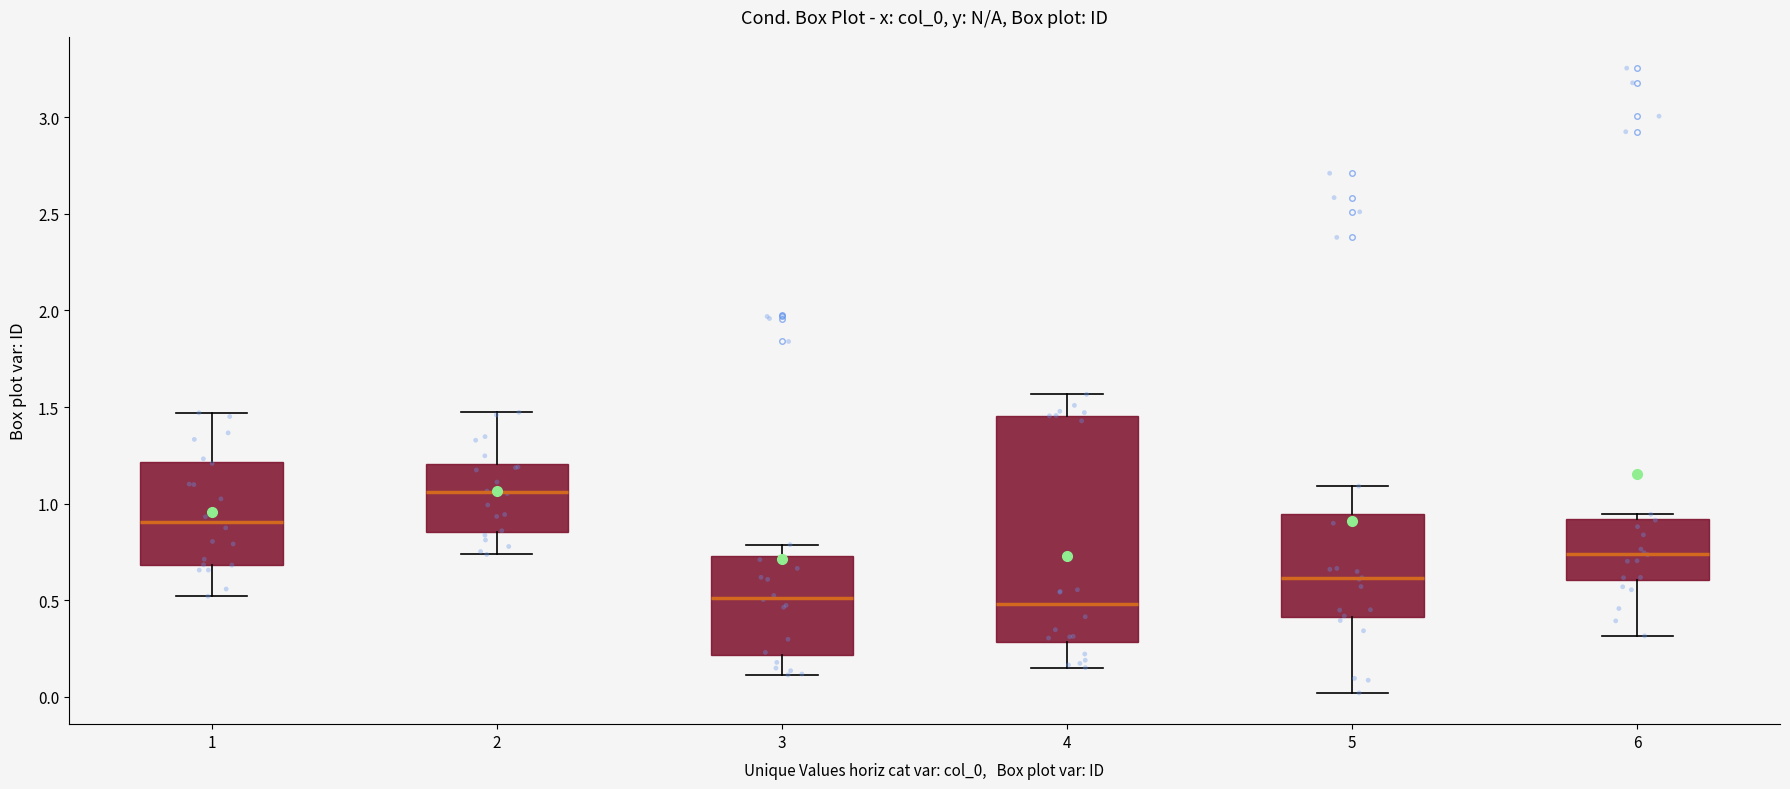

Reading left to right, transcribe this box plot: for each box, give where its median line is, the range the box spans, and where its two whiskers end, as read against the y-axis. The values are not printed on the chart, so give them approximately, as read against the axis.

1: median 0.90, box 0.70 to 1.20, whiskers 0.50 to 1.45
2: median 1.05, box 0.85 to 1.20, whiskers 0.75 to 1.45
3: median 0.50, box 0.20 to 0.75, whiskers 0.10 to 0.80
4: median 0.50, box 0.30 to 1.45, whiskers 0.15 to 1.55
5: median 0.60, box 0.40 to 0.95, whiskers 0.00 to 1.10
6: median 0.75, box 0.60 to 0.90, whiskers 0.30 to 0.95